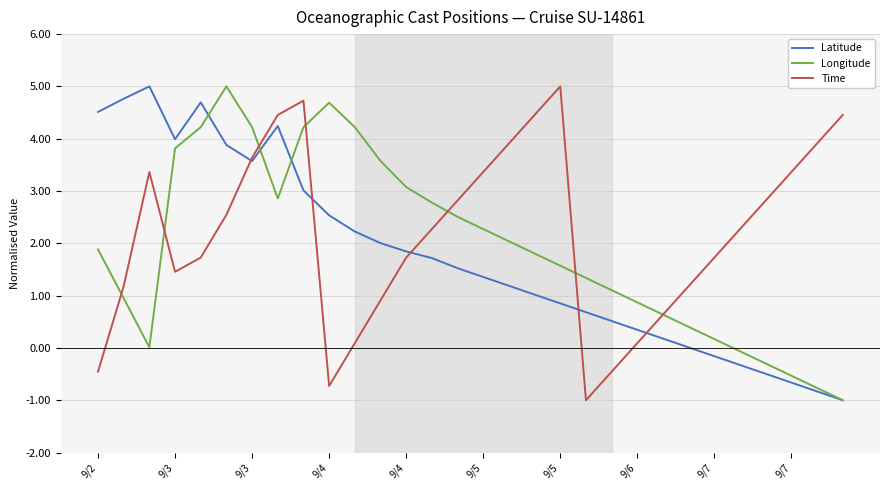

Is this an area chart (filled region under the line)?

No